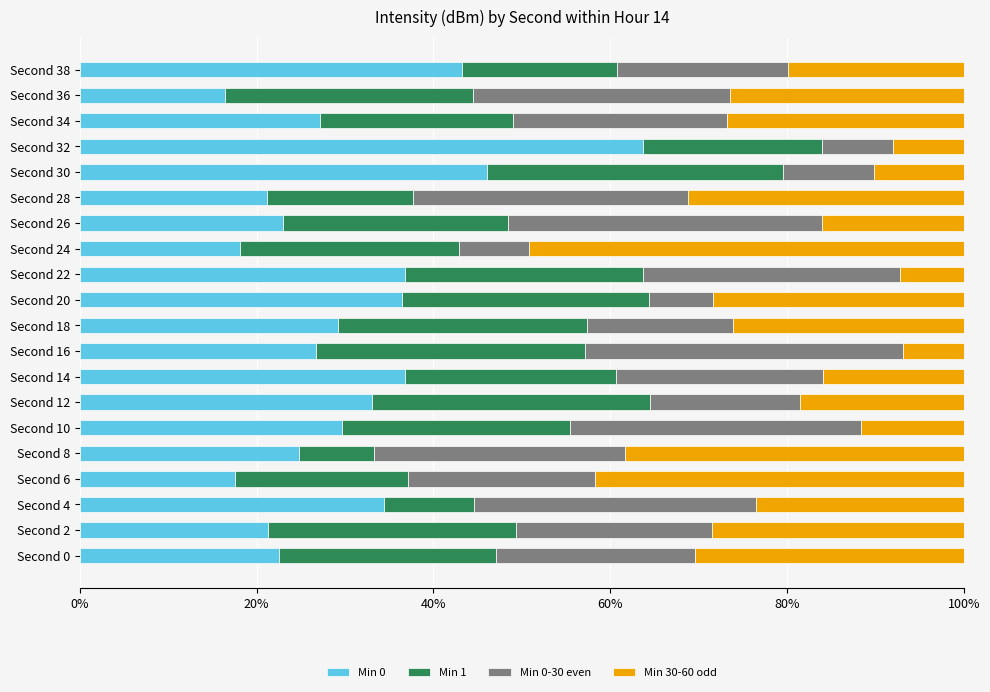

What is the total value across all series at Second 30?

100.0